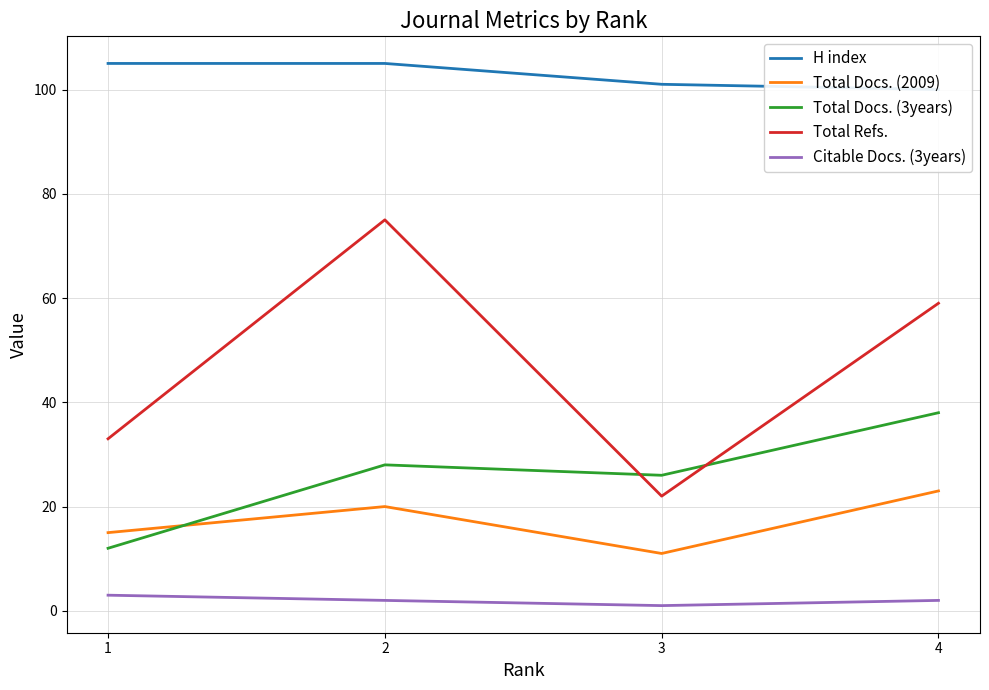

Reading right to left, what are all the values shown in this chart?

H index: 4=100	3=101	2=105	1=105
Total Docs. (2009): 4=23	3=11	2=20	1=15
Total Docs. (3years): 4=38	3=26	2=28	1=12
Total Refs.: 4=59	3=22	2=75	1=33
Citable Docs. (3years): 4=2	3=1	2=2	1=3